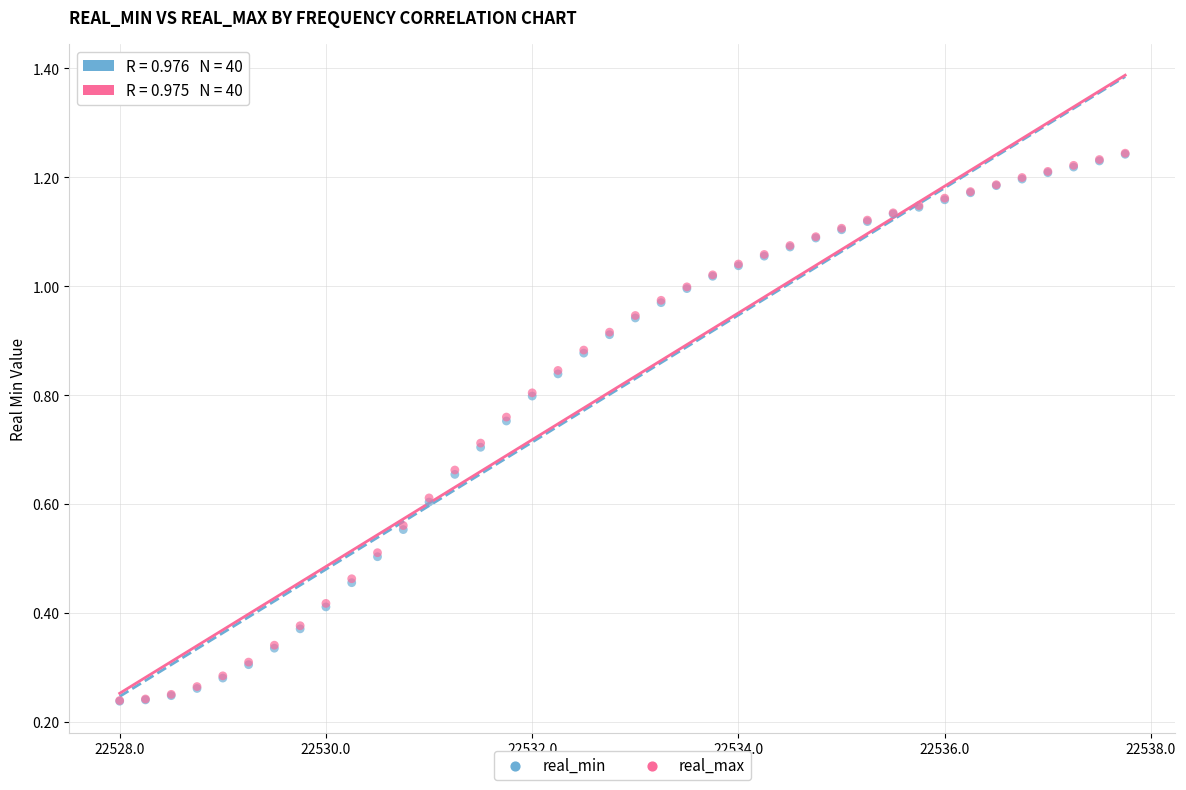

Which series has the largest Y range (max minus min)?

real_max